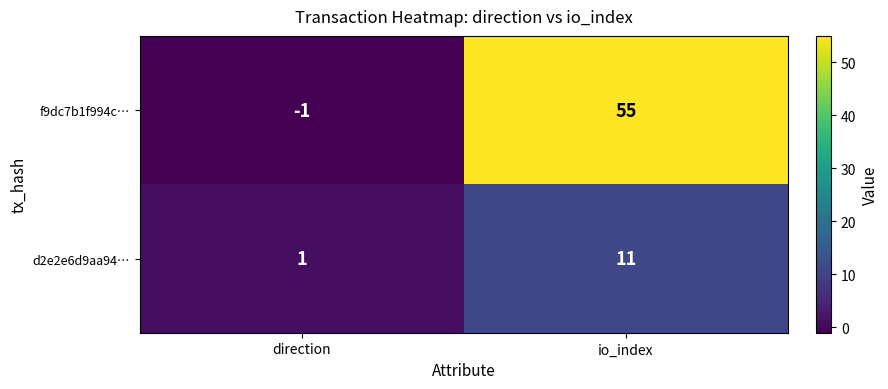

Reading right to left, what are all the values shown in this chart?

f9dc7b1f994c…: 55	-1
d2e2e6d9aa94…: 11	1